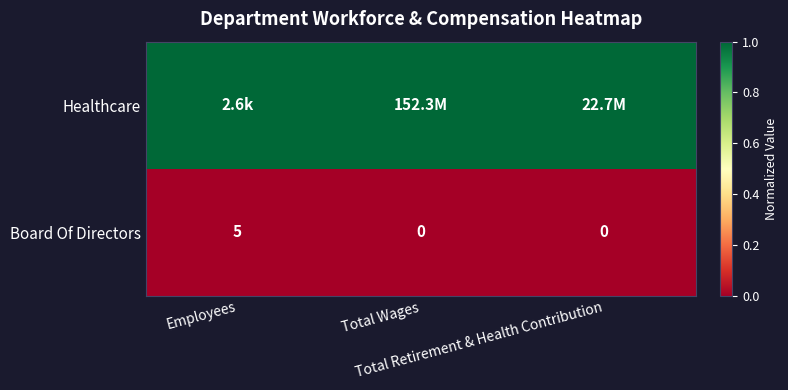

What is the sum of all Board Of Directors values?

5